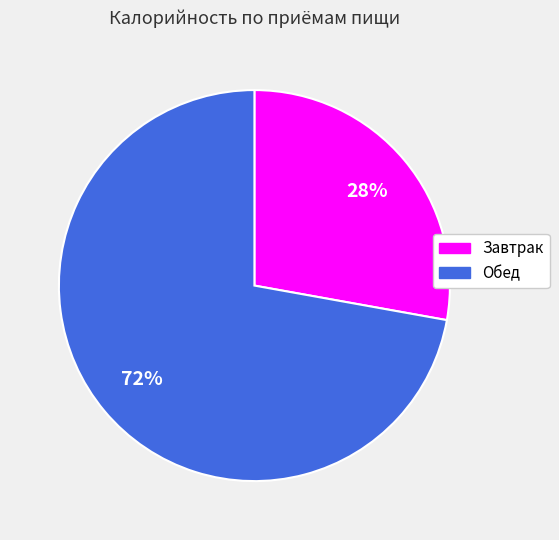

To the nearest percent, what is the difference between the largest and smallest slice percentages?

44%